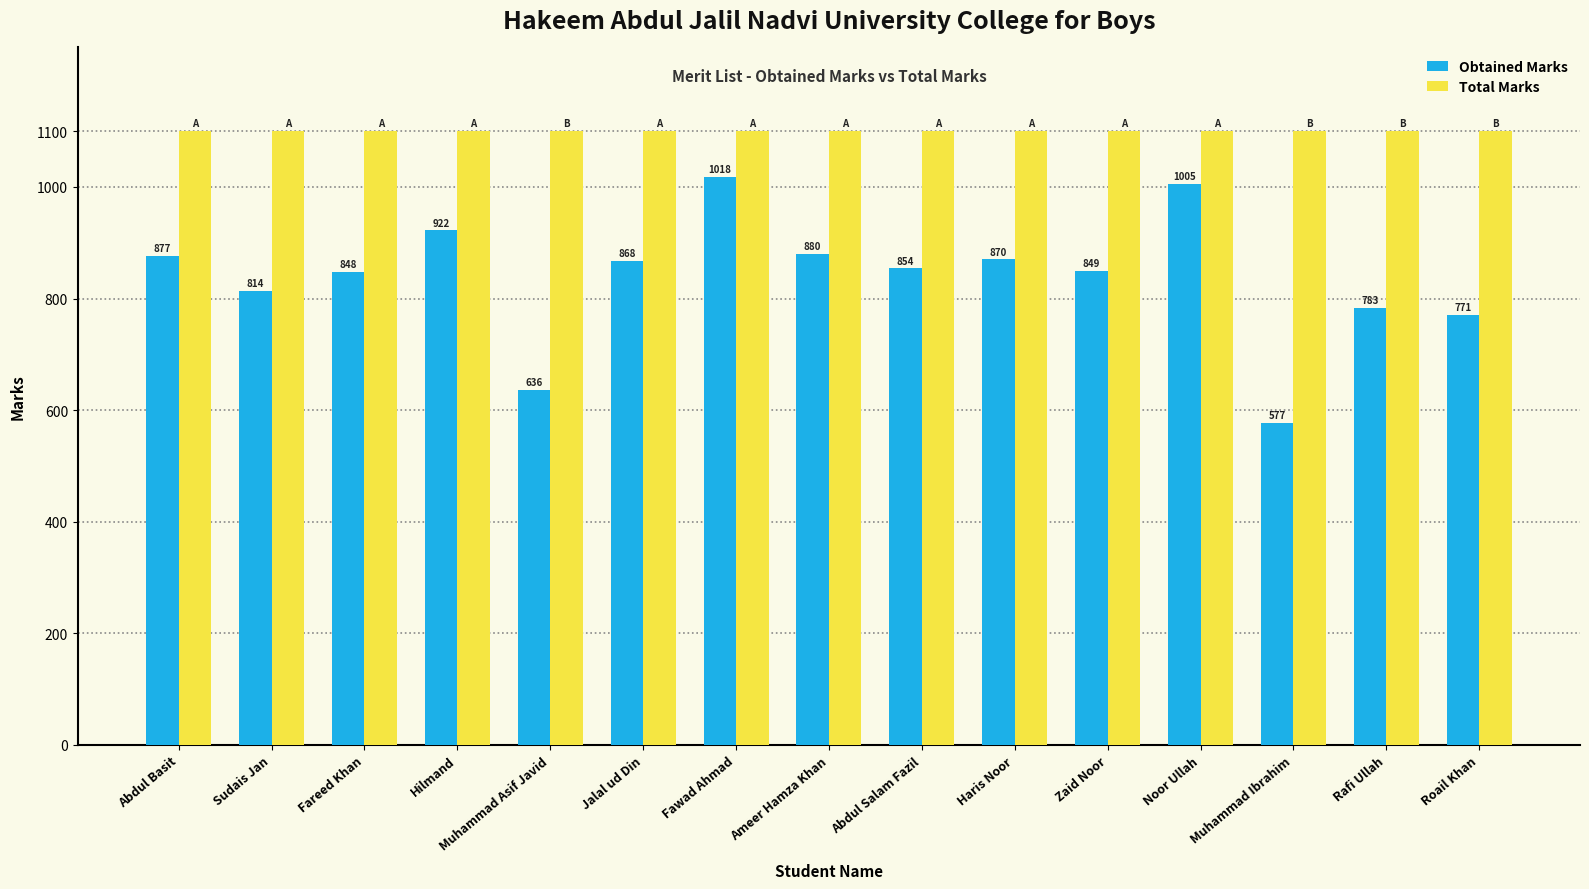

Which series has the largest total across all categories?

Total Marks